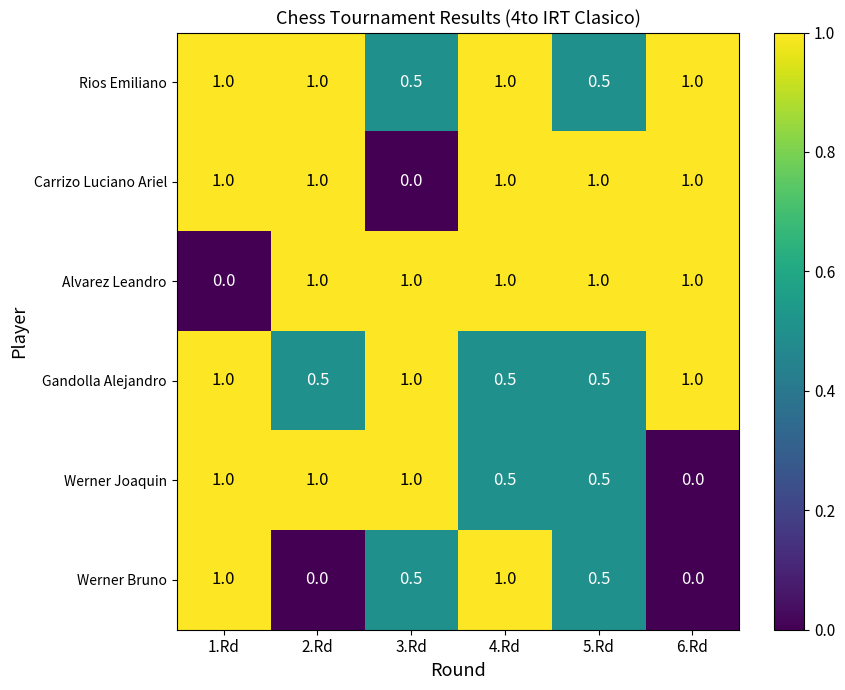

The Gandolla Alejandro series shows 1.6 at 3.Rd. True or false?

False